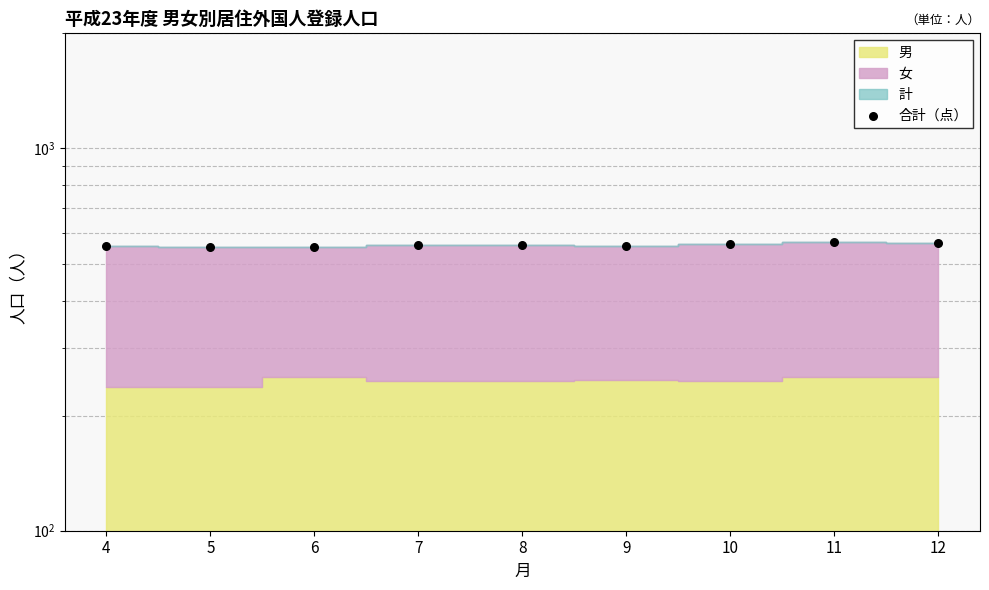

What is the change in value from 8 to 10?

+4